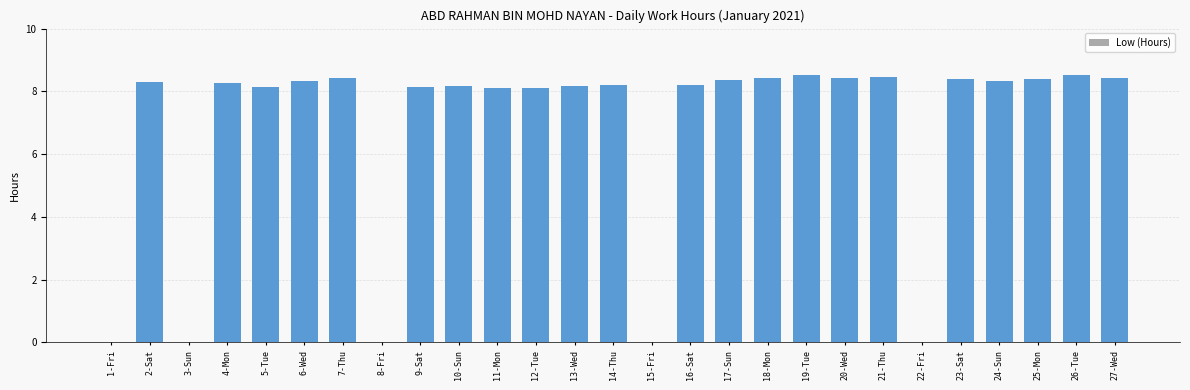

True or false: the data shows 13.7 at 2-Sat.

False